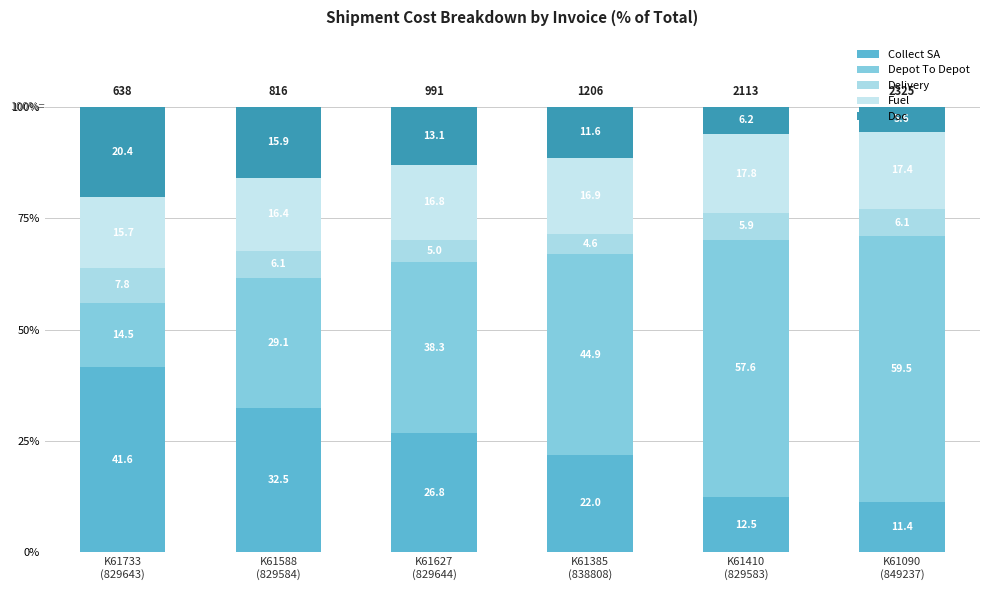

How many bars are there in total?

6